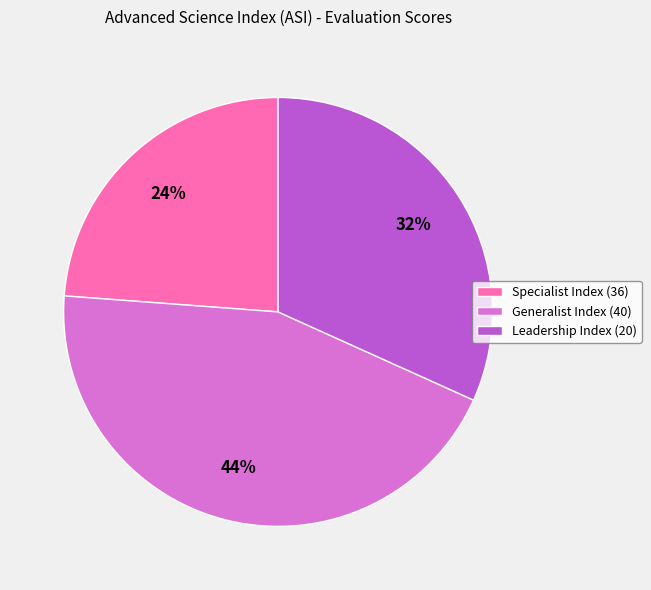

Which slice is the largest?

Generalist Index (40)